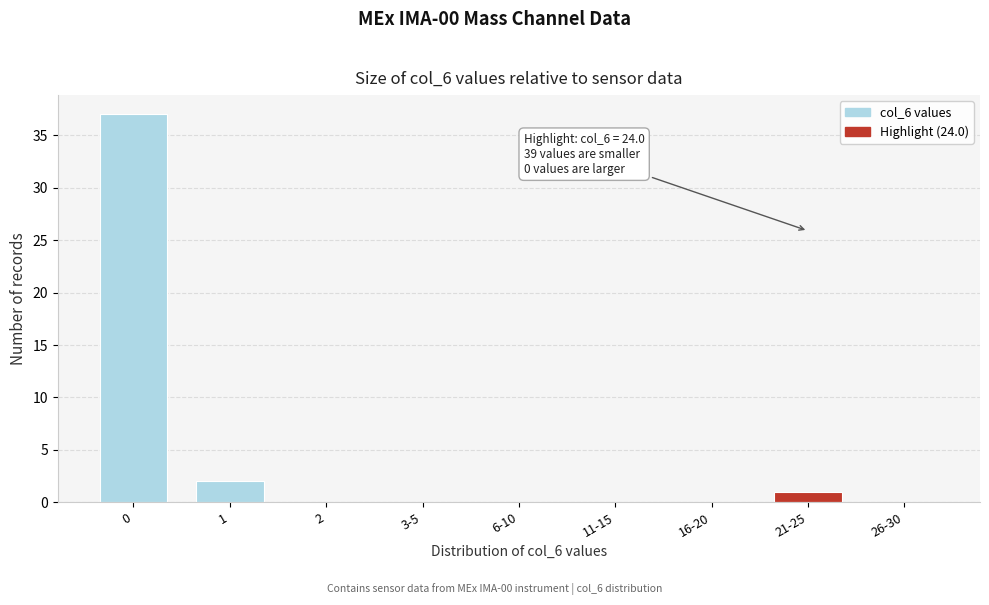

Reading left to right, what are all the values shown in this chart?

0=37	1=2	2=0	3-5=0	6-10=0	11-15=0	16-20=0	21-25=1	26-30=0